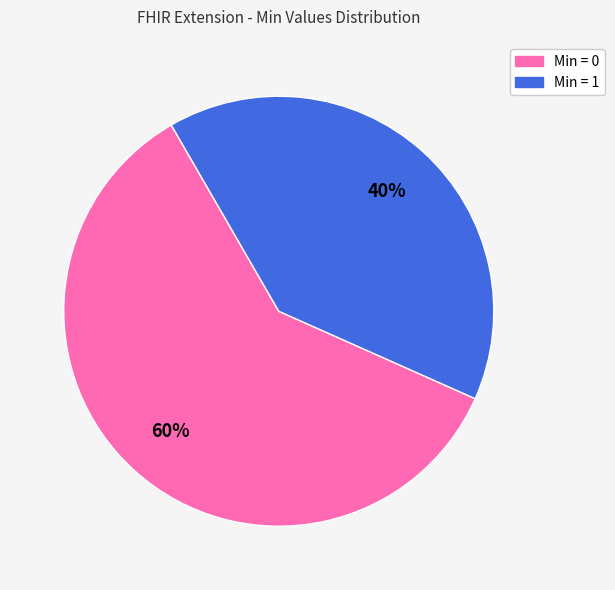

Does any single category account for the majority?

Yes